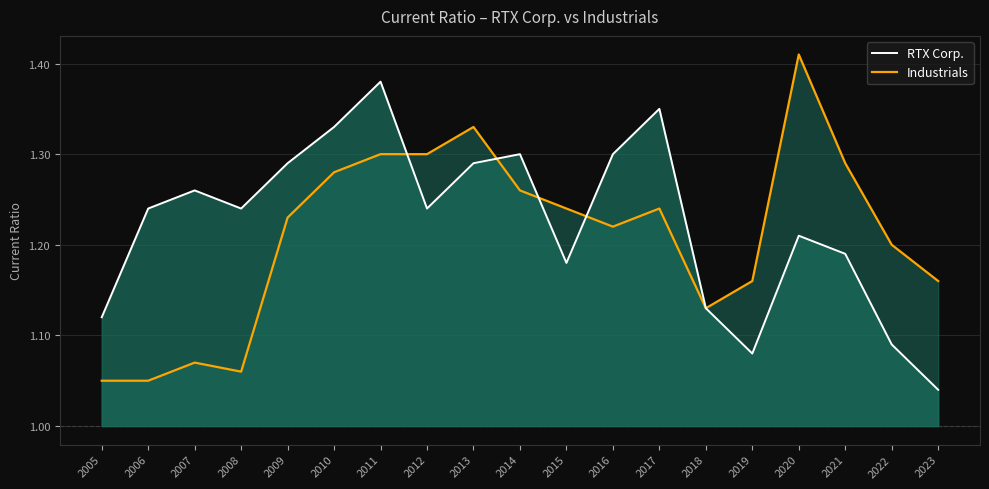

Which category has the highest value across all series?

2020